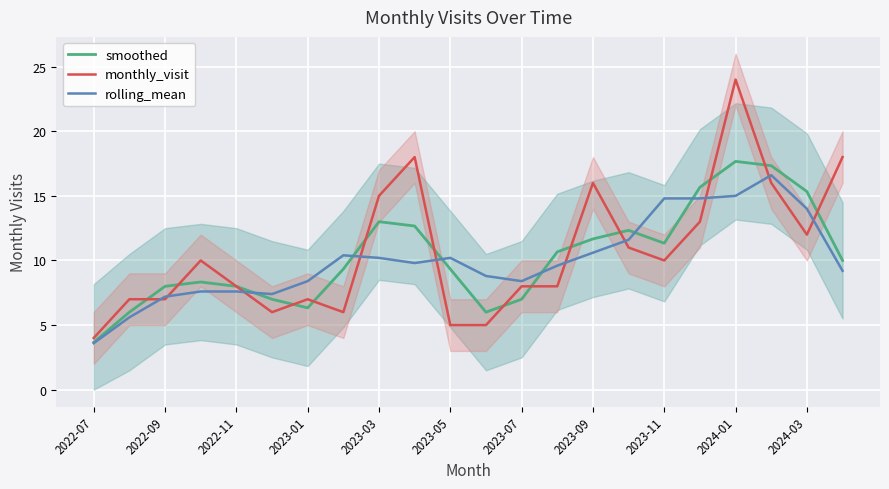

The smoothed series shows 16.4 at 13. True or false?

False